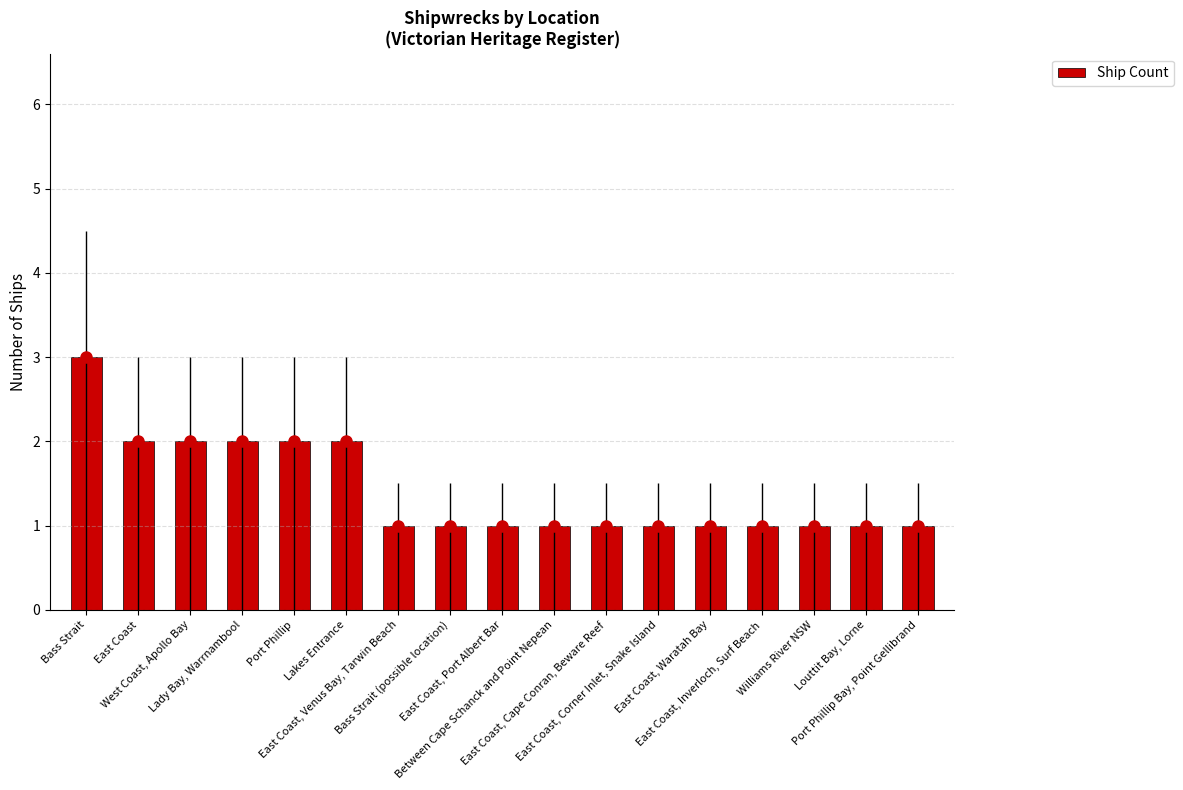

What is the change in value from East Coast to Bass Strait (possible location)?

-1